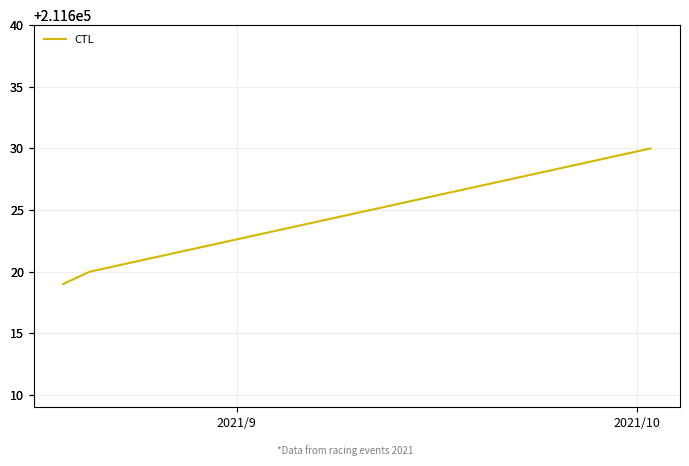

What is the maximum value shown in the chart?

211630